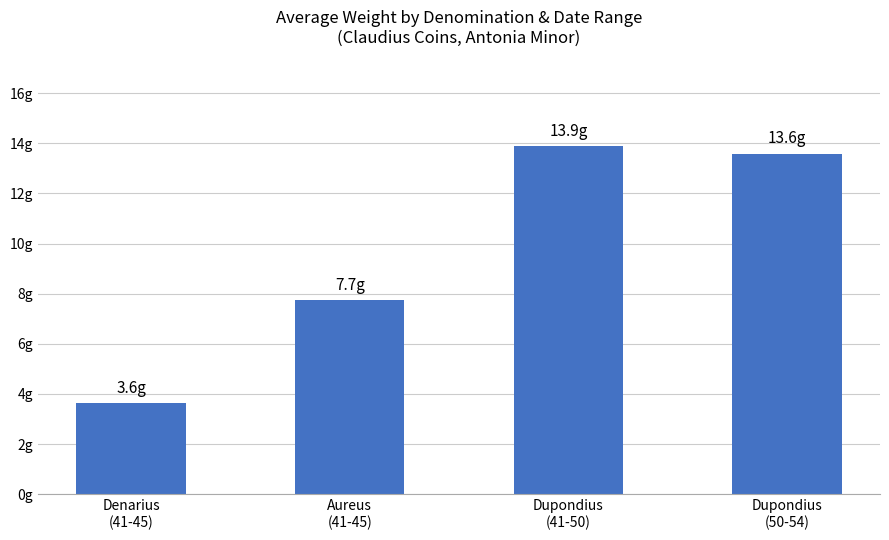

True or false: the data shows 3.6 at Denarius
(41-45).

True